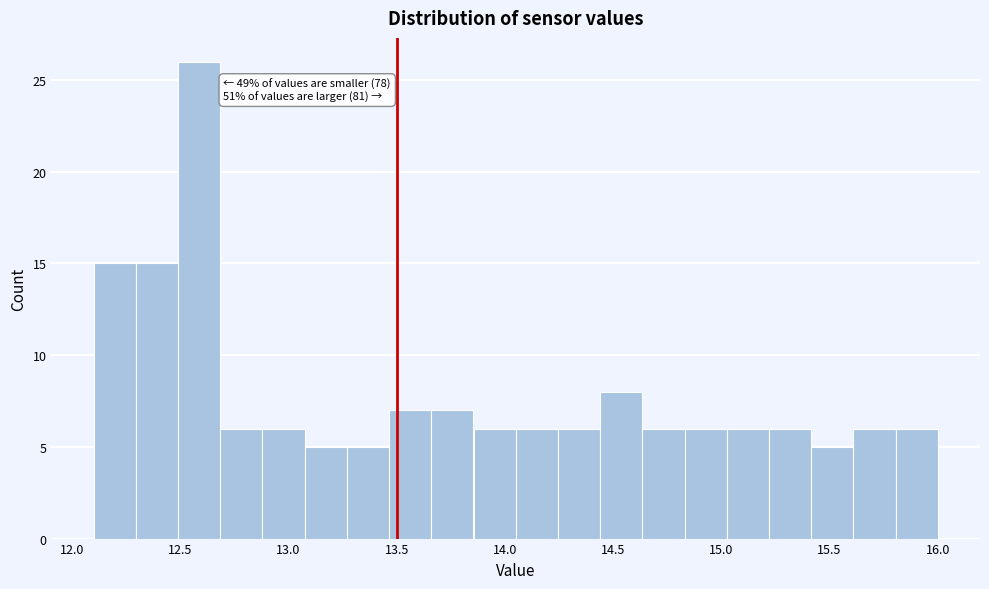

Read against the x-axis, roughly where is the centre of the tallest bar?

12.60